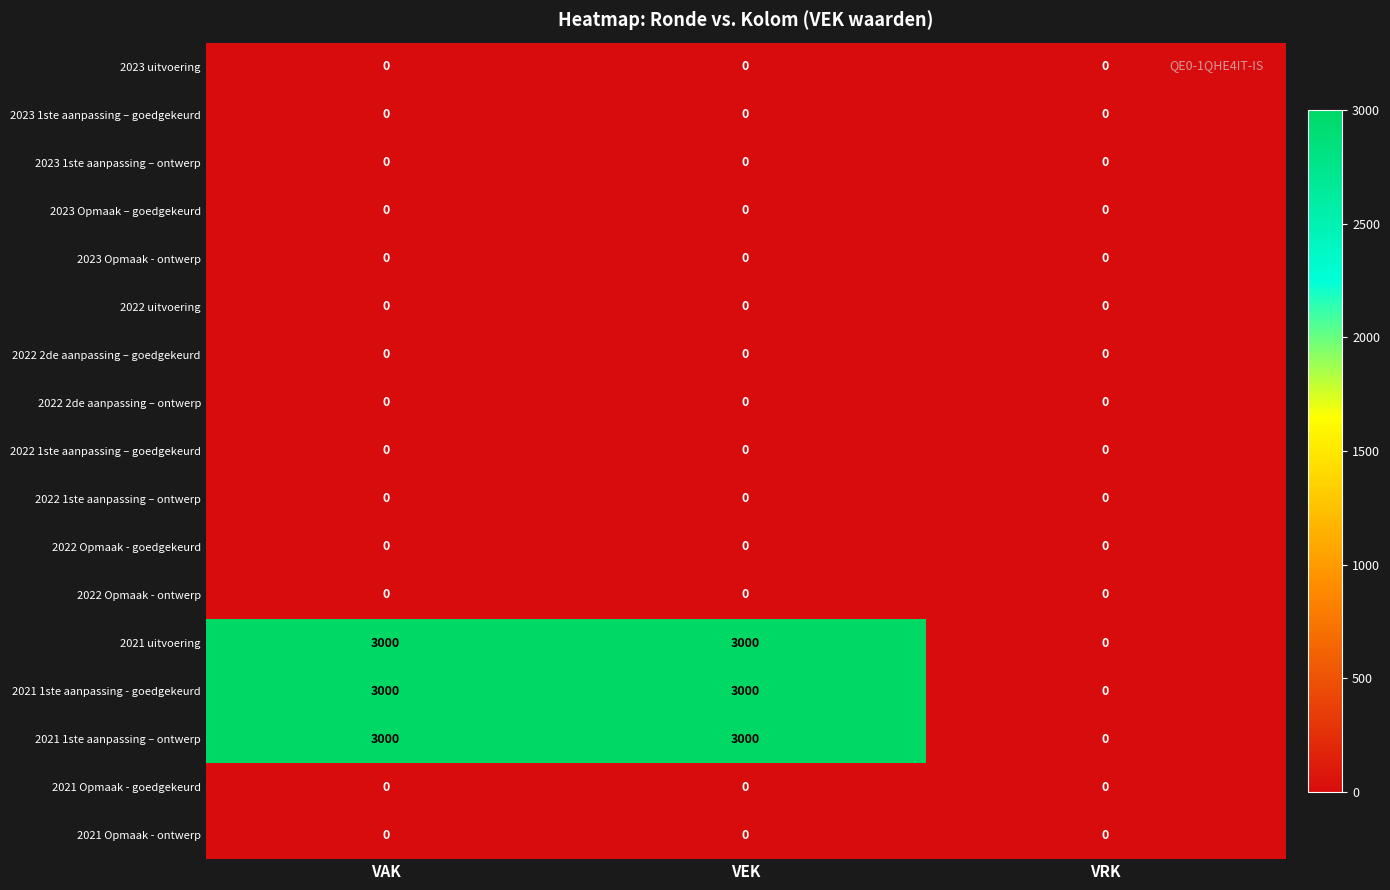

What is the sum of the 2021 uitvoering values at VAK and VRK?

3000